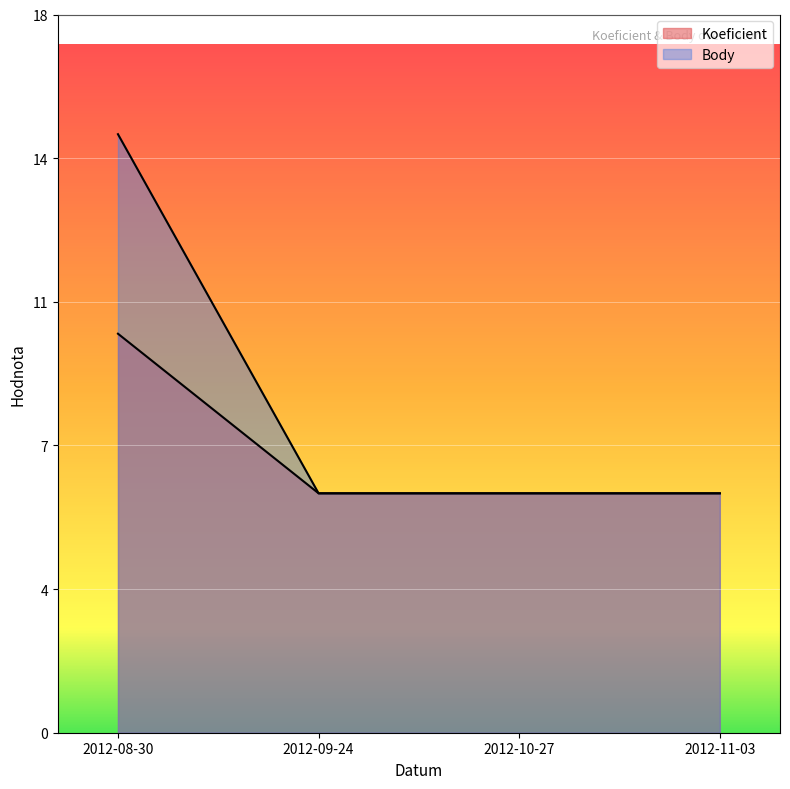

The value of Body at 2012-10-27 is 6. True or false?

True